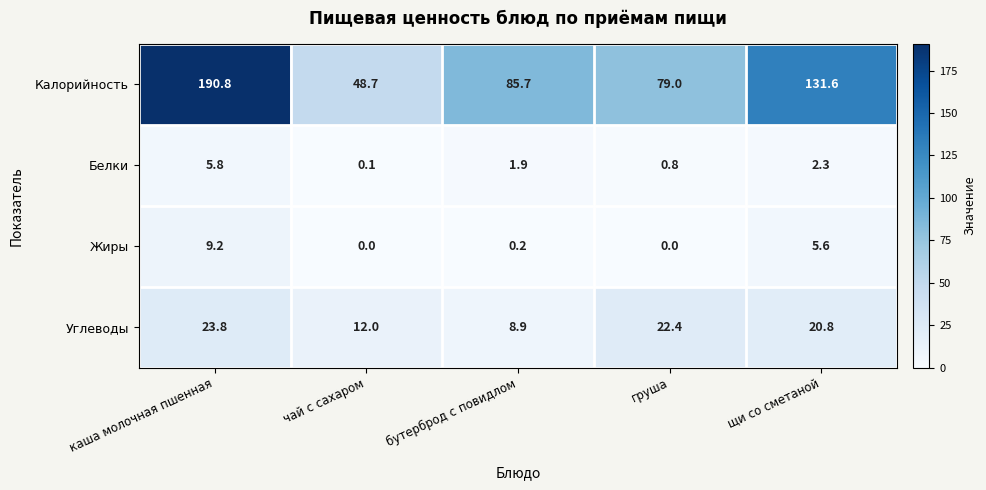

Rank the series by their maximum value, from lowest to highest.

Белки, Жиры, Углеводы, Калорийность